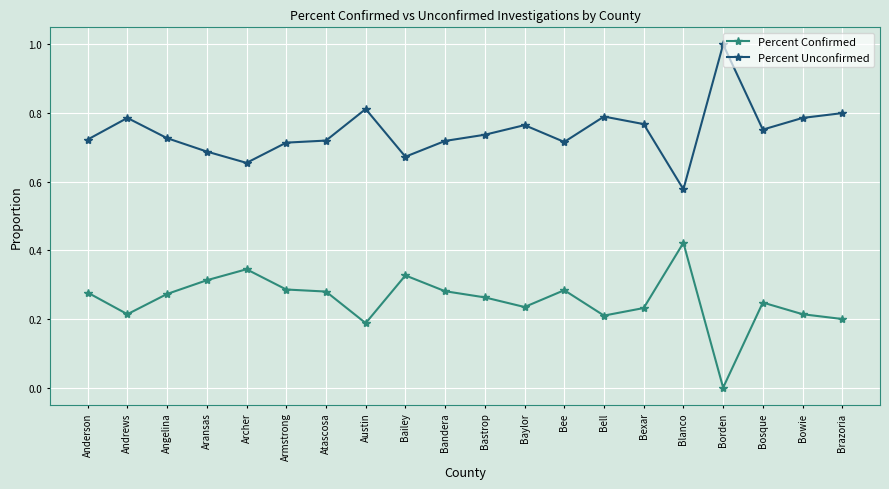

True or false: Percent Unconfirmed has more than 1 points higher than both neighbors.

True